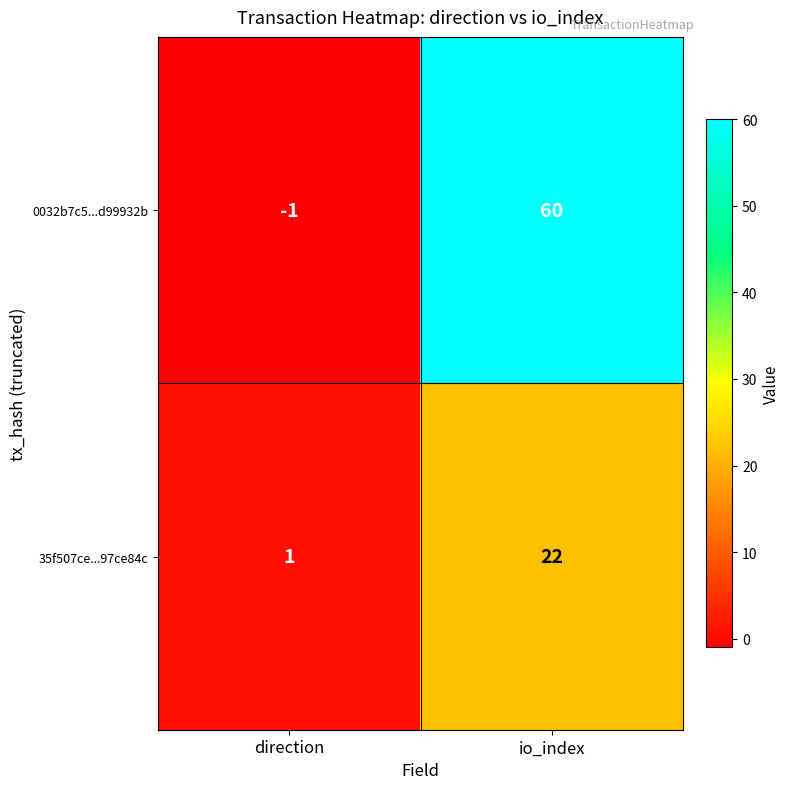

At which category is the sum across all series the highest?

io_index